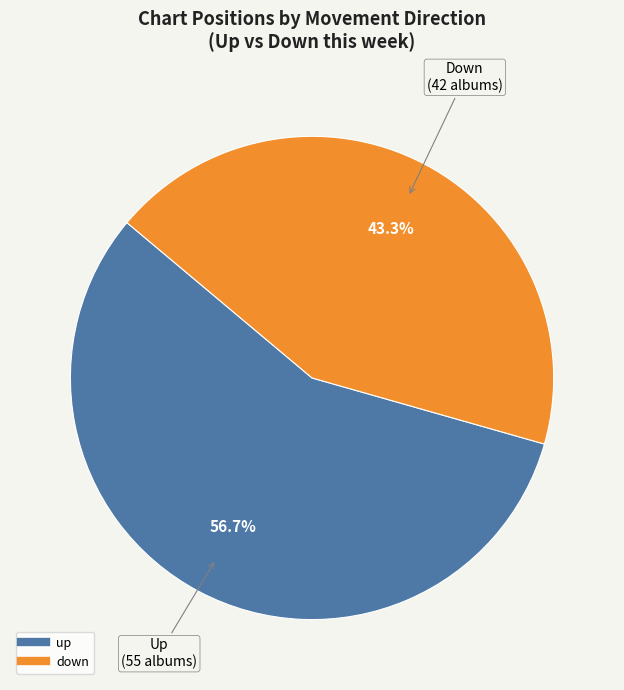

Approximately how many times larger is the value at down compared to up?

0.8